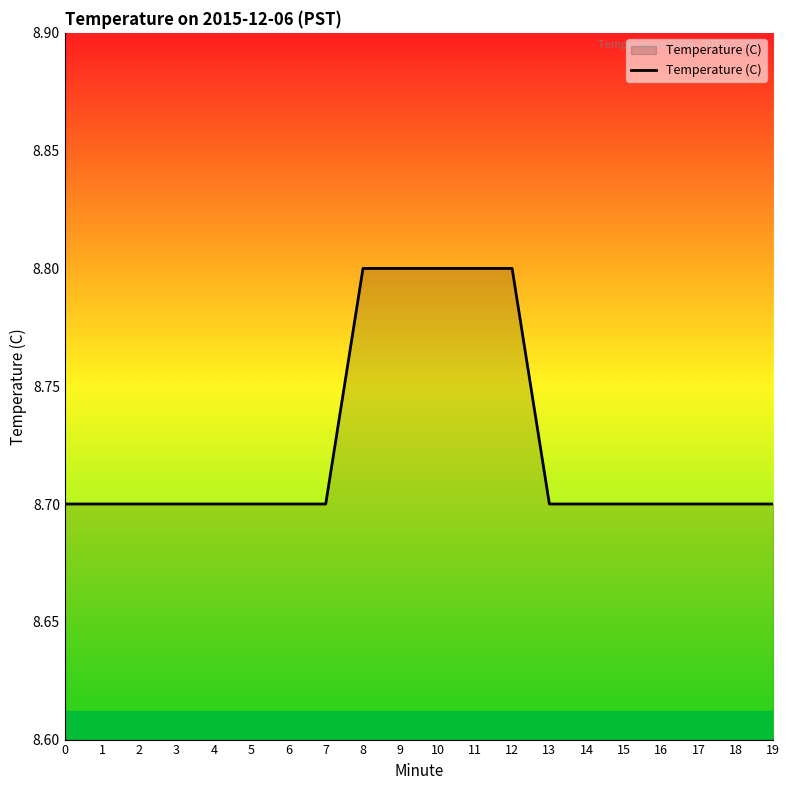

Reading right to left, extract all data points from this chart.

8.7	8.7	8.7	8.7	8.7	8.7	8.7	8.8	8.8	8.8	8.8	8.8	8.7	8.7	8.7	8.7	8.7	8.7	8.7	8.7